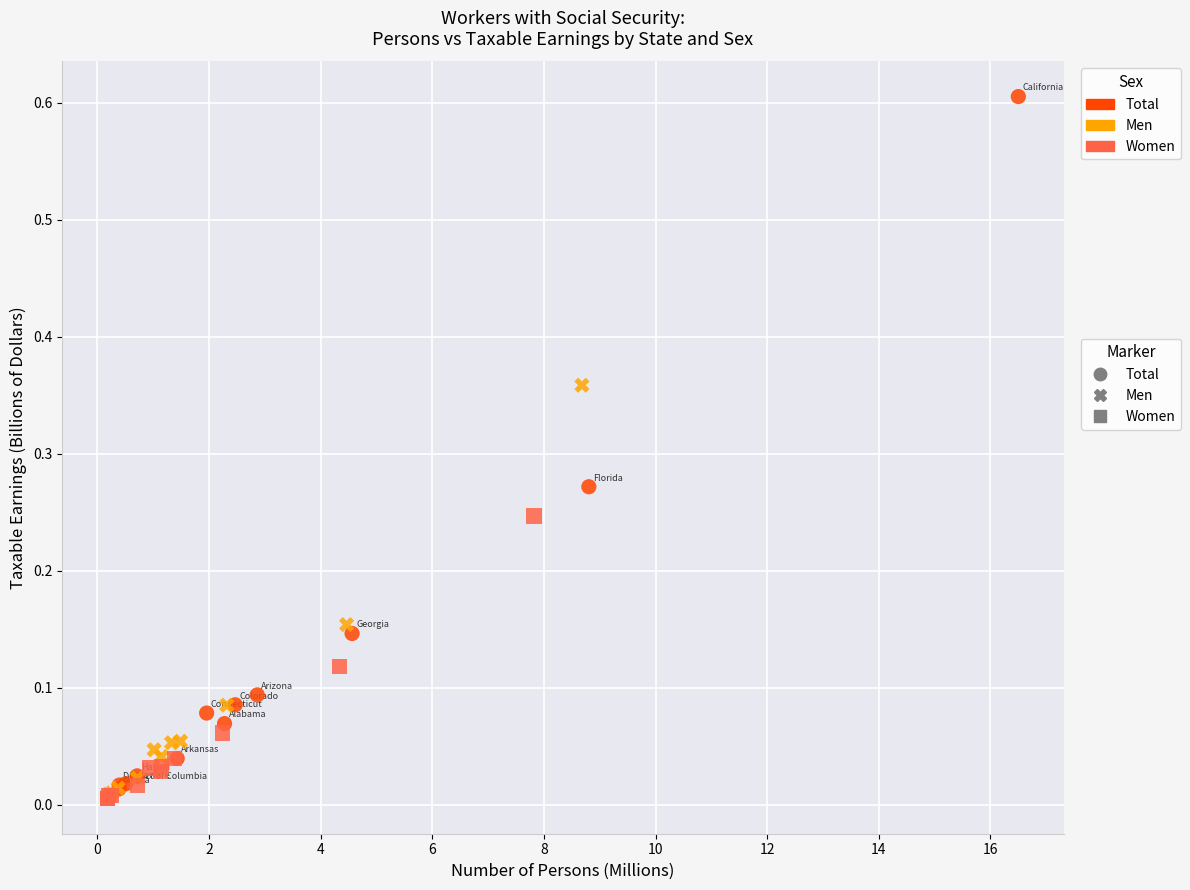

Which series reaches the maximum Y coordinate?

Total